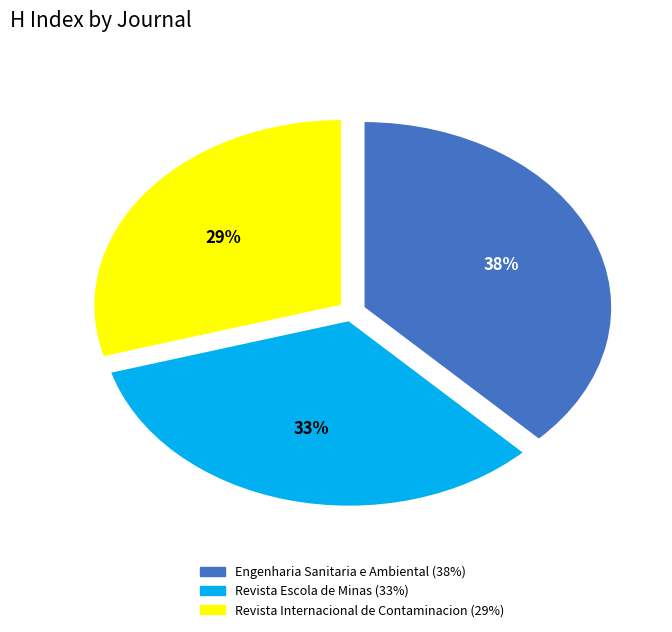

Between Revista Internacional de Contaminacion and Revista Escola de Minas, which is larger?

Revista Escola de Minas